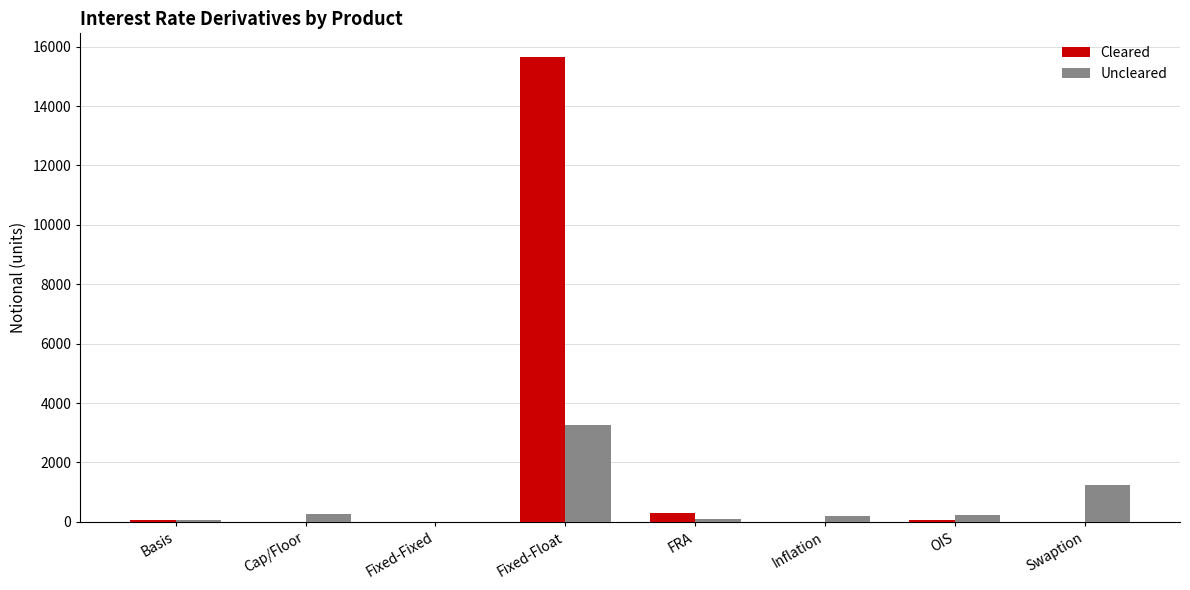

Which category has the highest value in the Uncleared series?

Fixed-Float